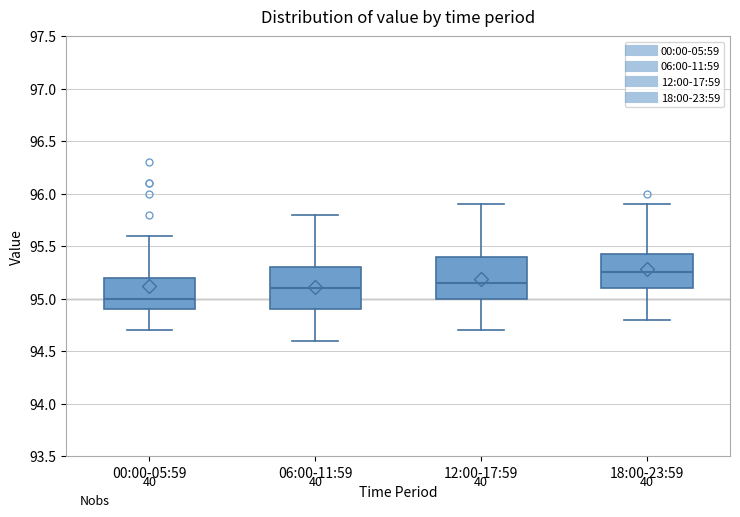

Reading left to right, transcribe this box plot: for each box, give where its median line is, the range the box spans, and where its two whiskers end, as read against the y-axis. The values are not printed on the chart, so give them approximately, as read against the axis.

00:00-05:59: median 95.00, box 94.90 to 95.20, whiskers 94.70 to 95.60
06:00-11:59: median 95.10, box 94.90 to 95.30, whiskers 94.60 to 95.80
12:00-17:59: median 95.15, box 95.00 to 95.40, whiskers 94.70 to 95.90
18:00-23:59: median 95.25, box 95.10 to 95.45, whiskers 94.80 to 95.90